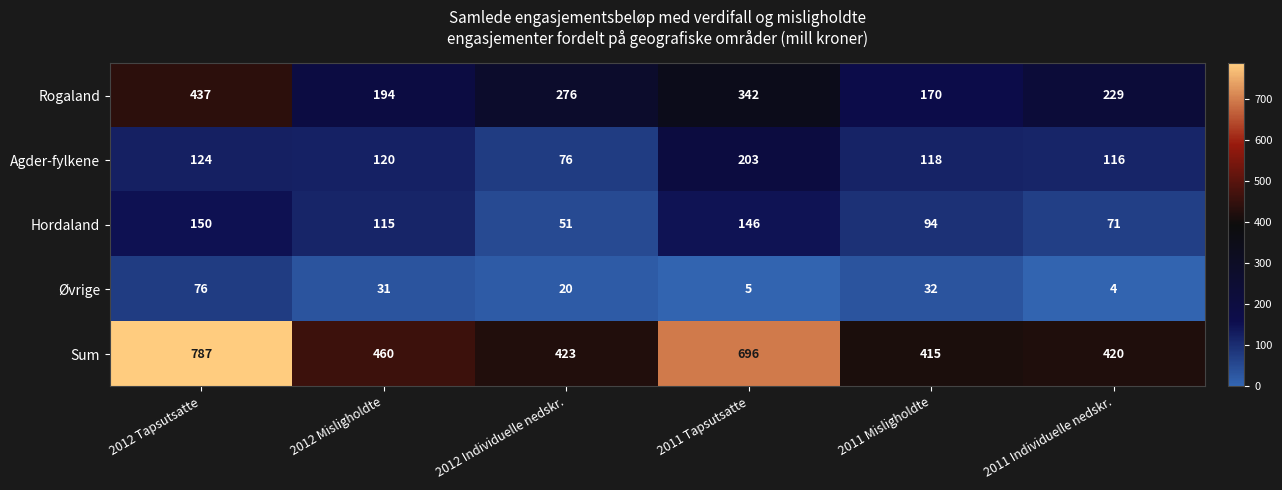

Reading left to right, transcribe all the data shown in this chart.

Rogaland: 437	194	276	342	170	229
Agder-fylkene: 124	120	76	203	118	116
Hordaland: 150	115	51	146	94	71
Øvrige: 76	31	20	5	32	4
Sum: 787	460	423	696	415	420